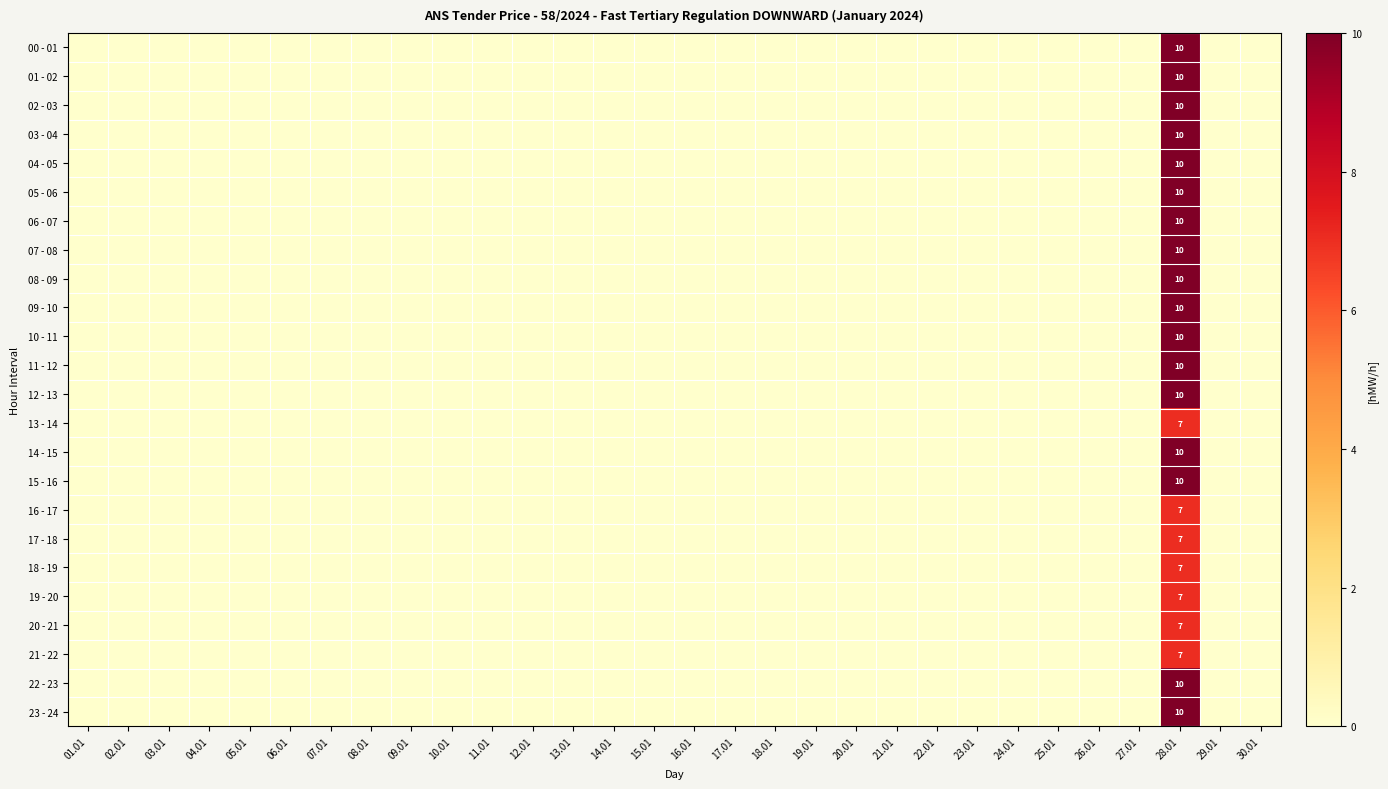

The value of 14 - 15 at 03.01 is 5. True or false?

False